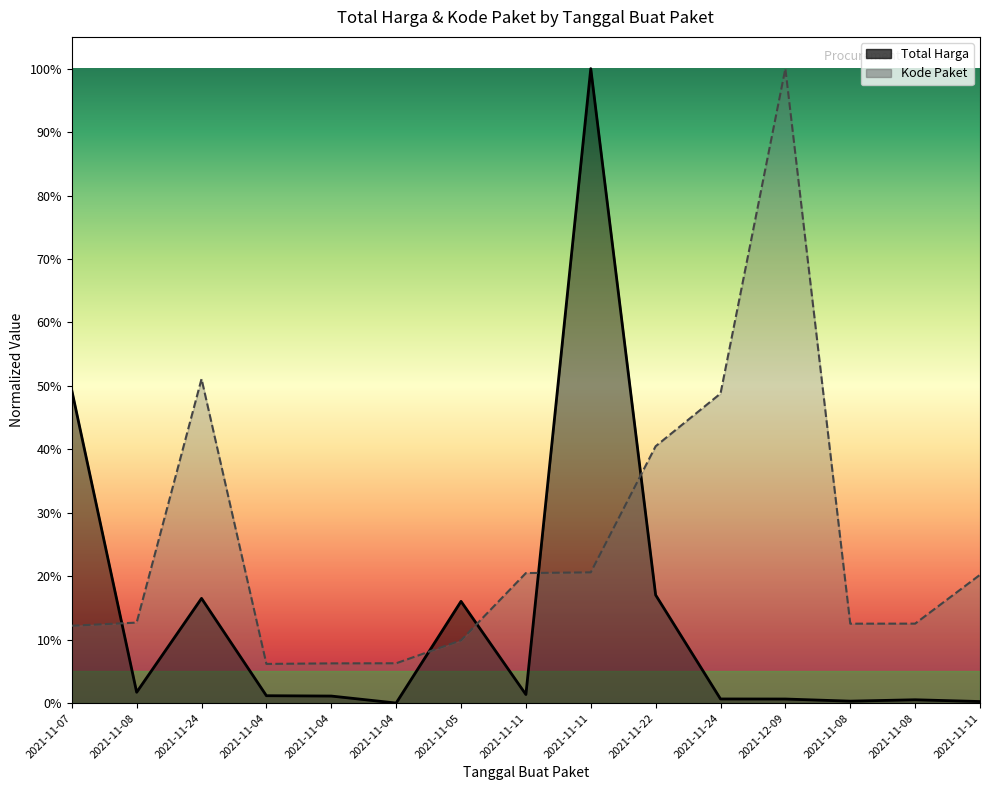

At which label does Total Harga reach its minimum?

2021-11-04